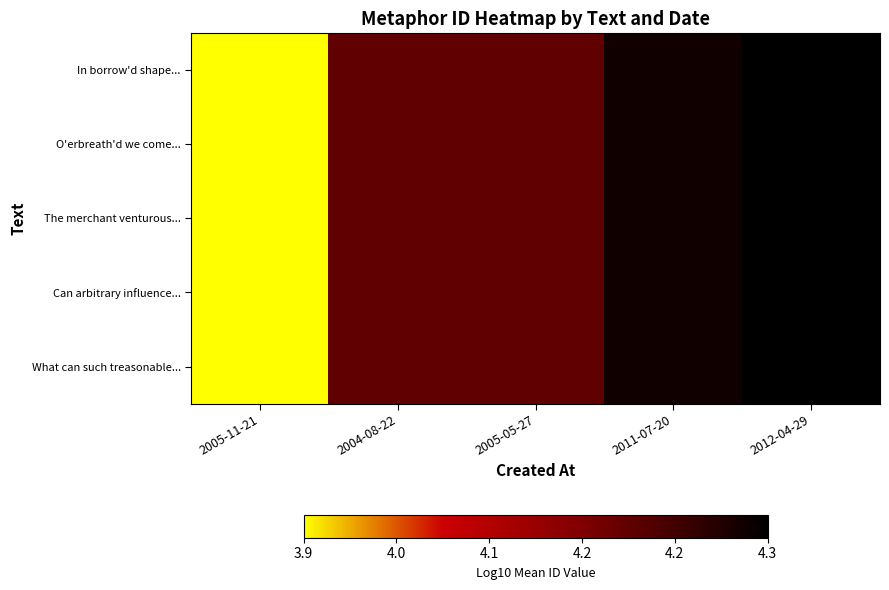

What is the smallest value displayed?

3.9